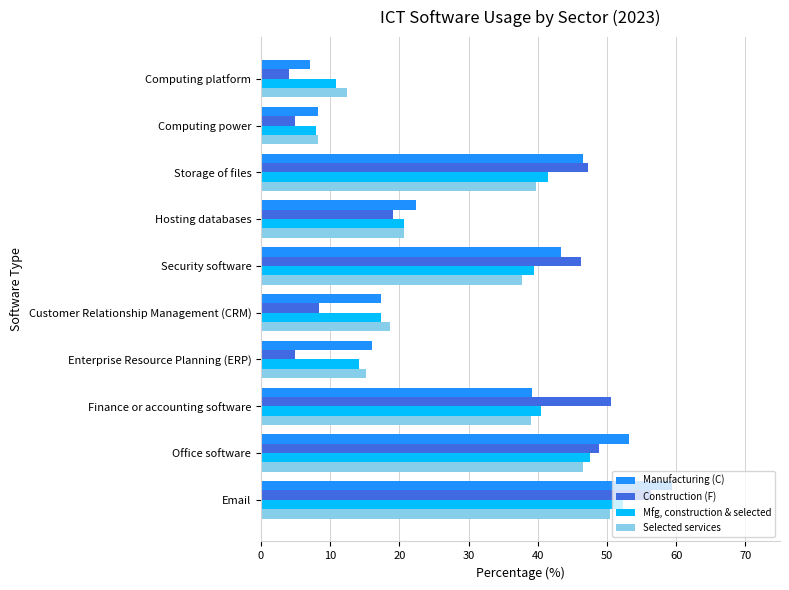

How many series are shown in this chart?

4